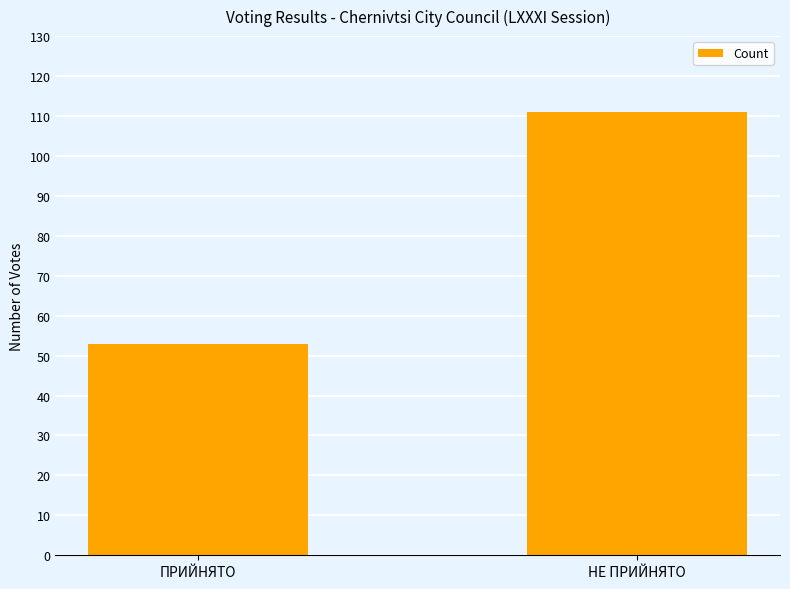

Are the bars grouped side by side (vs. stacked)?

No